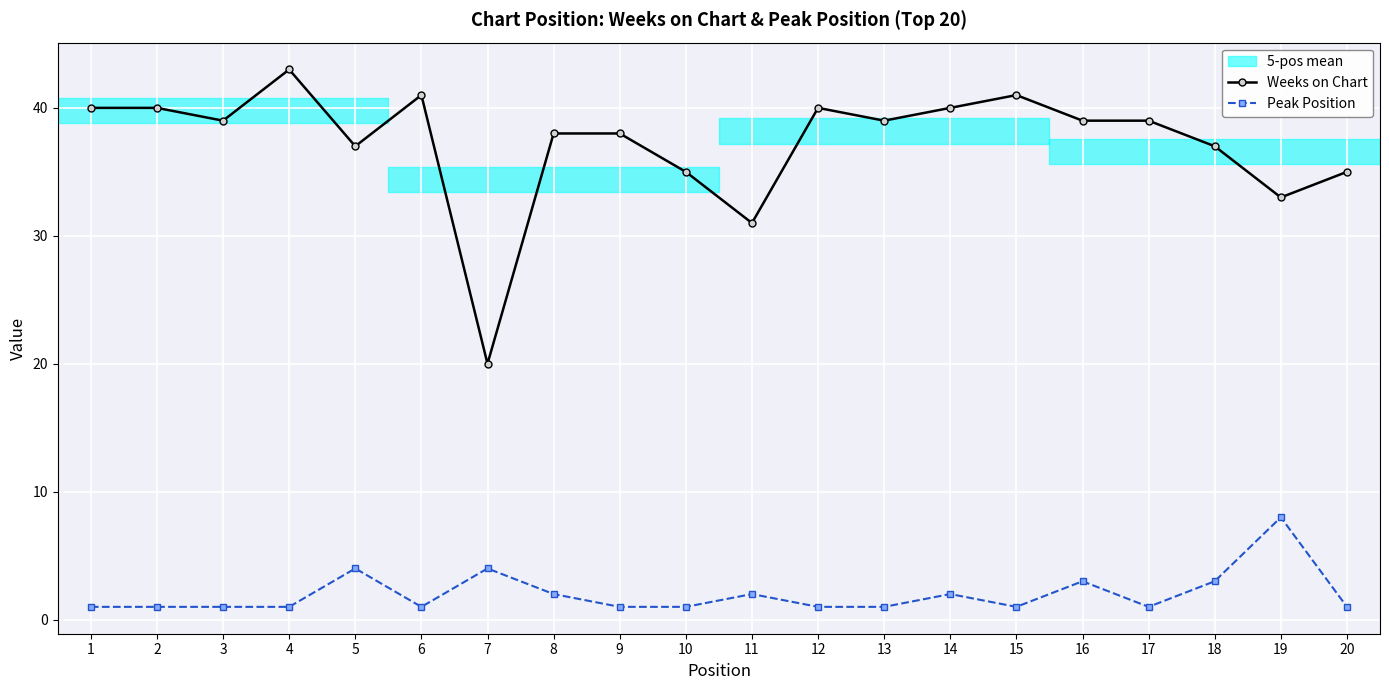

Is it true that Weeks on Chart equals 33 at 19?

True